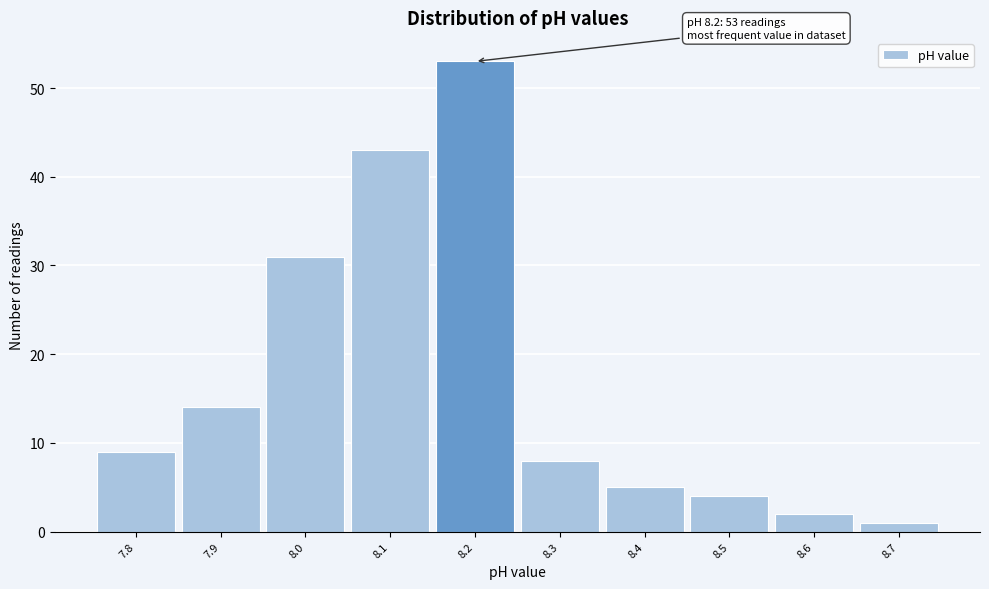

Over which range of the x-axis is the bar tallest?

8.15 to 8.25